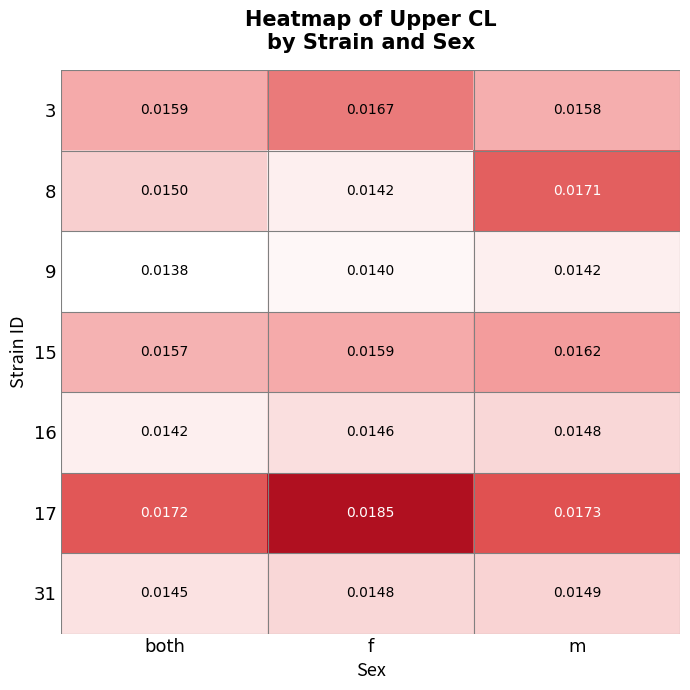

How many distinct data groups are displayed?

7